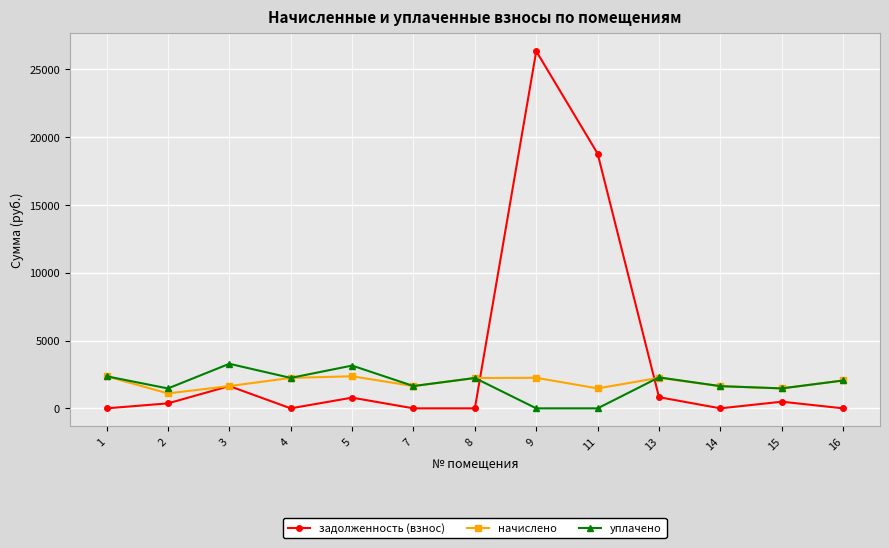

How many lines are shown in the chart?

3